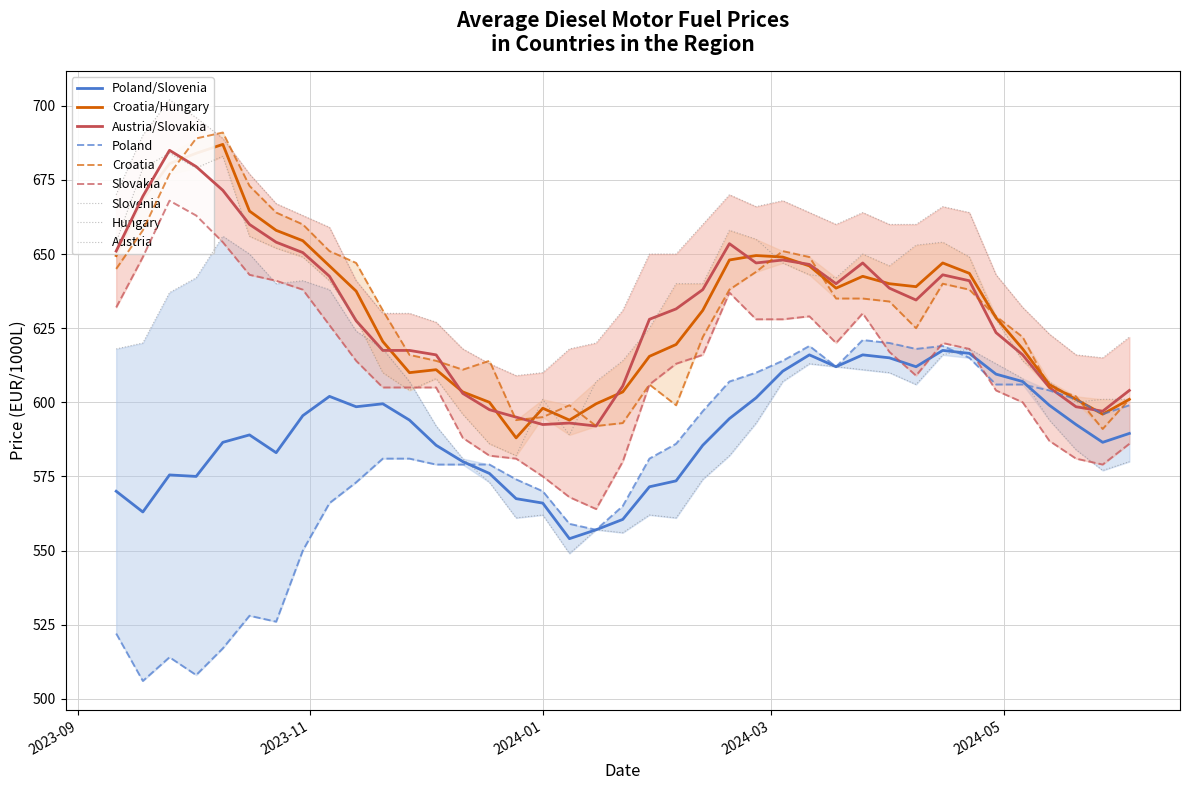

Rank the series at 2024-04-15 from lowest to highest value.

Slovenia, Poland, Slovakia, Croatia, Hungary, Austria